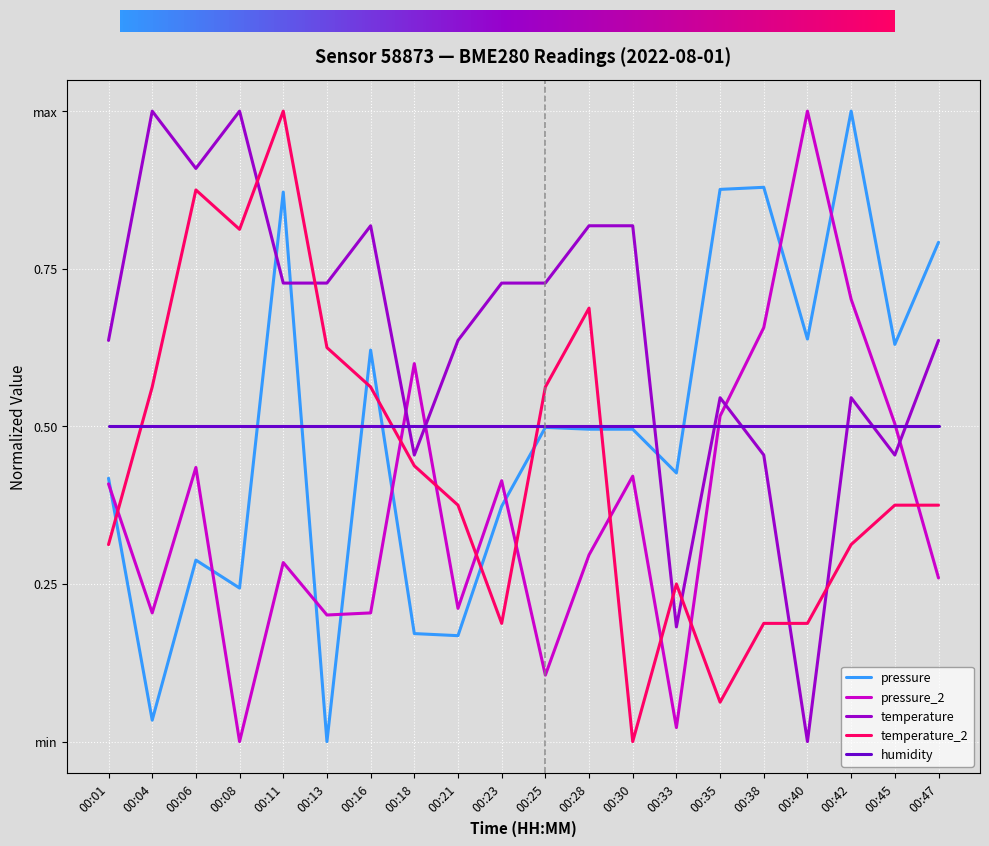

What is the sum of the temperature_2 values at 00:21 and 00:06?

1.2